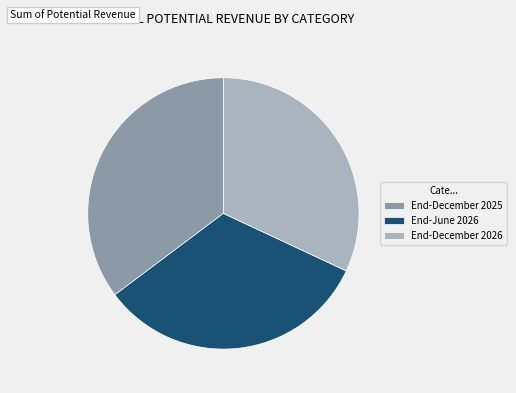

Is there a majority slice in this chart?

No